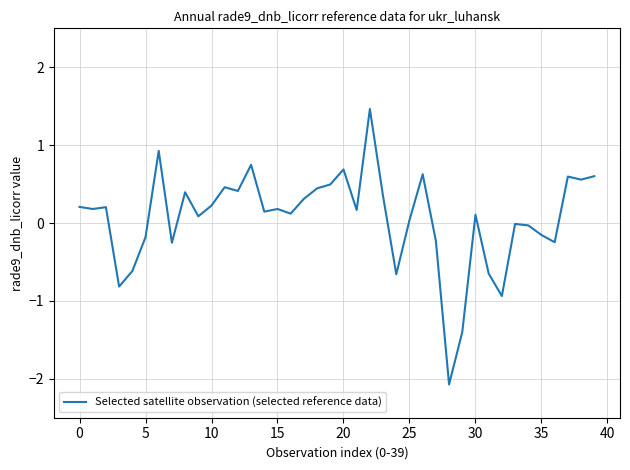

How many lines are shown in the chart?

1